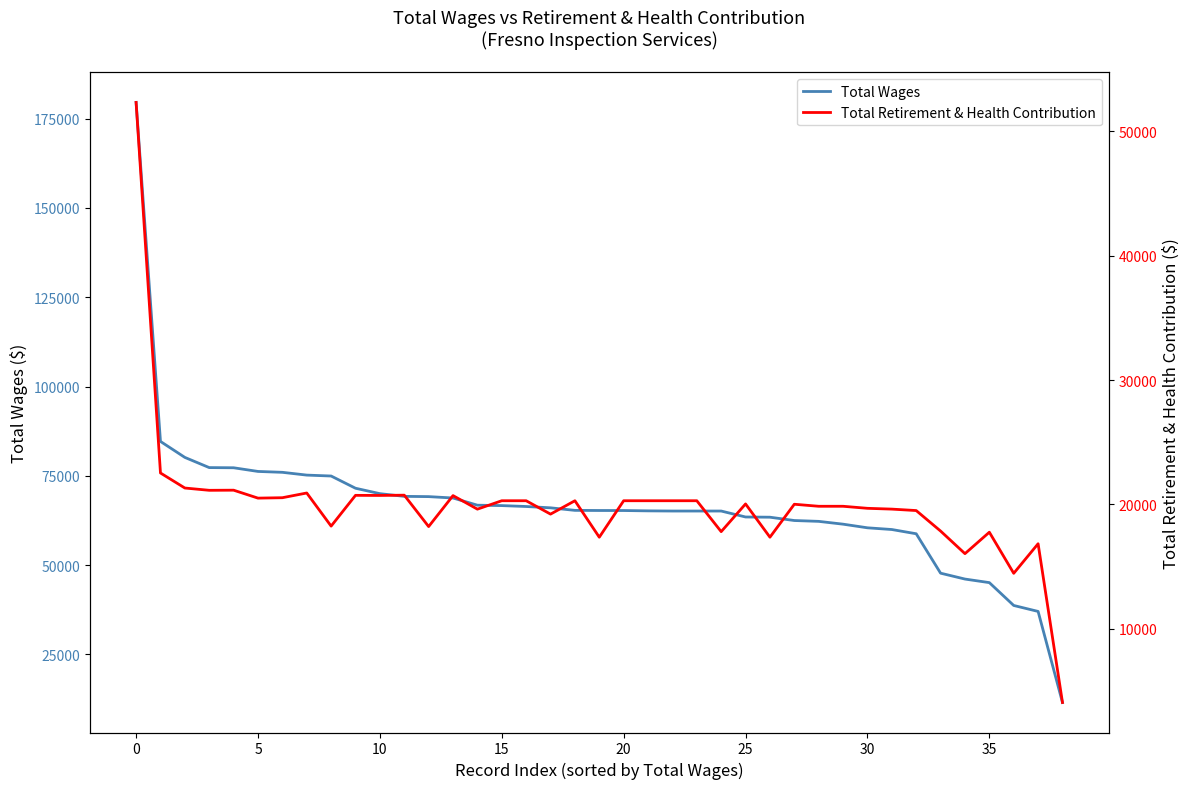

What is the total value across all series at 10?

101479